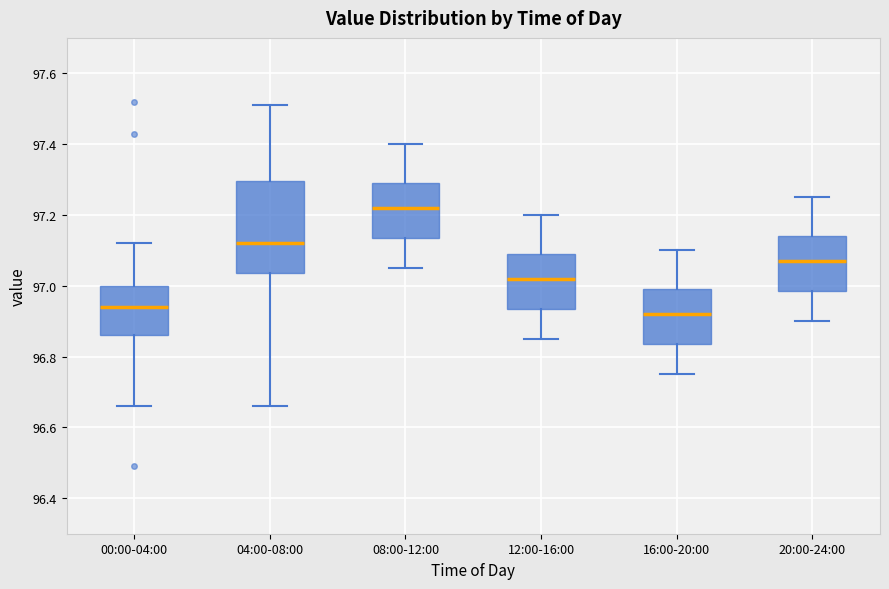

Where is the lower edge of the box for 12:00-16:00 on the y-axis? The values are not printed on the chart, so give them approximately, as read against the axis.

96.94